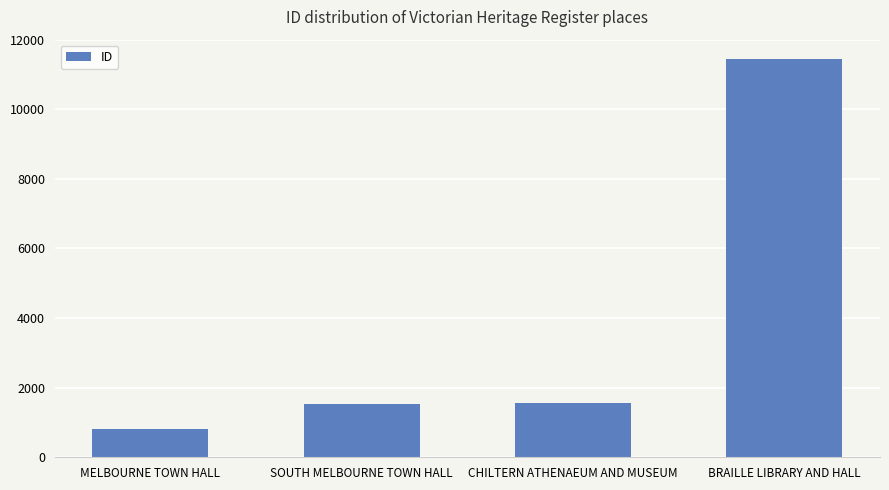

How many categories are shown in the chart?

4